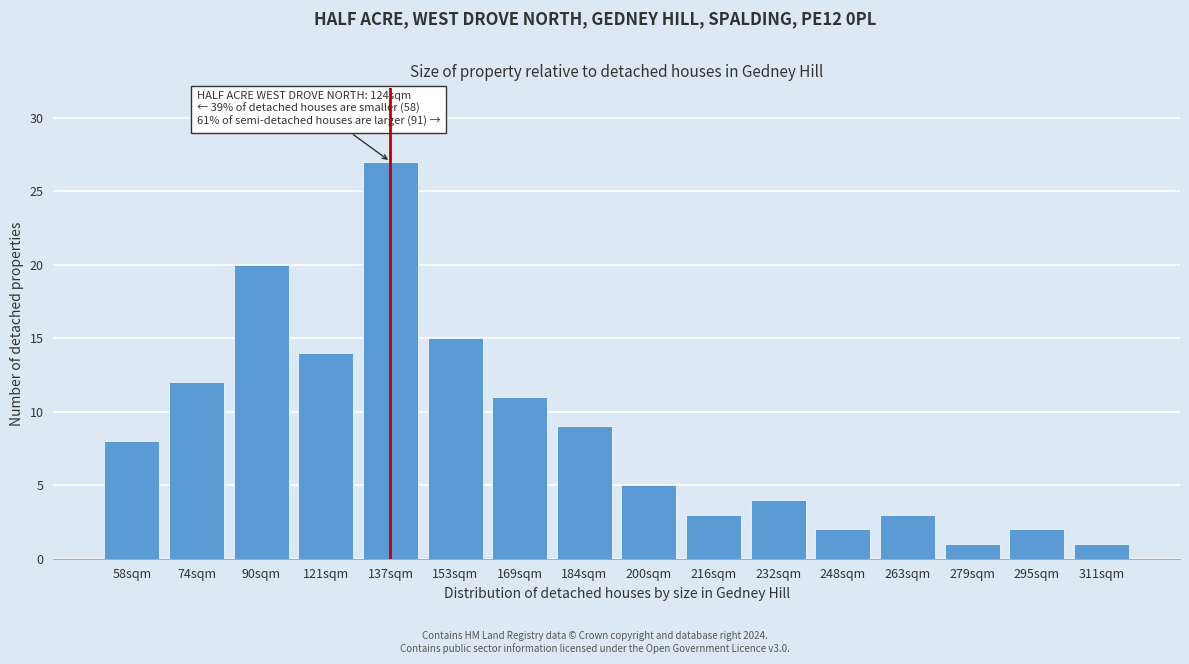

Reading left to right, list all the values displayed in this chart.

8	12	20	14	27	15	11	9	5	3	4	2	3	1	2	1